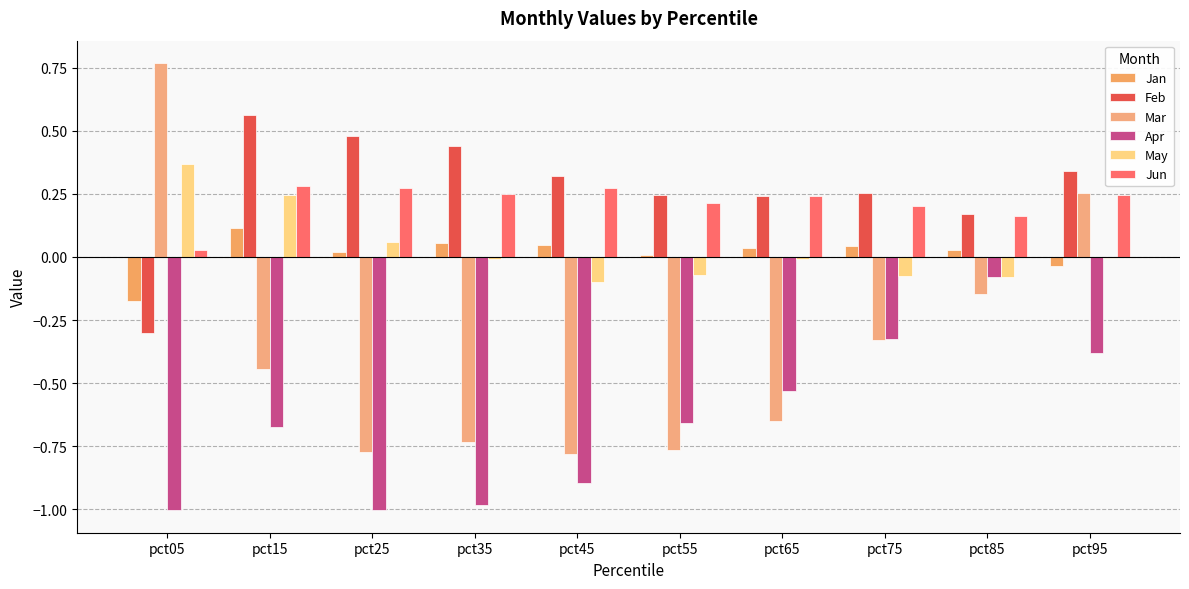

Reading left to right, extract all data points from this chart.

Jan: -0.2	0.1	0.0	0.1	0.0	0.0	0.0	0.0	0.0	-0.0
Feb: -0.3	0.6	0.5	0.4	0.3	0.2	0.2	0.3	0.2	0.3
Mar: 0.8	-0.4	-0.8	-0.7	-0.8	-0.8	-0.7	-0.3	-0.1	0.3
Apr: -1.0	-0.7	-1.0	-1.0	-0.9	-0.7	-0.5	-0.3	-0.1	-0.4
May: 0.4	0.2	0.1	-0.0	-0.1	-0.1	-0.0	-0.1	-0.1	-0.0
Jun: 0.0	0.3	0.3	0.2	0.3	0.2	0.2	0.2	0.2	0.2